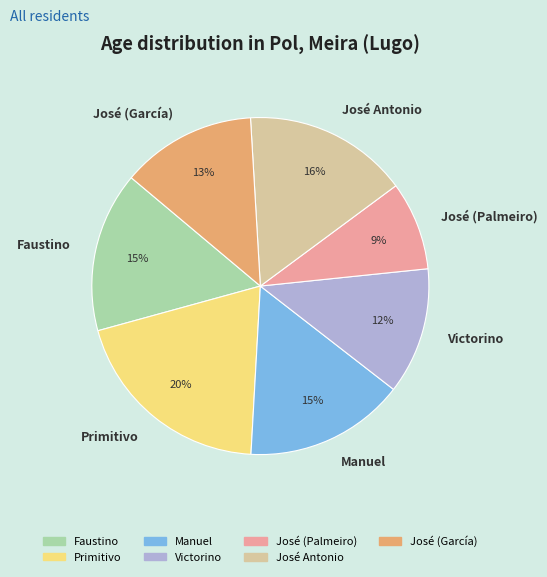

Is it true that Faustino is 5% of the pie?

False